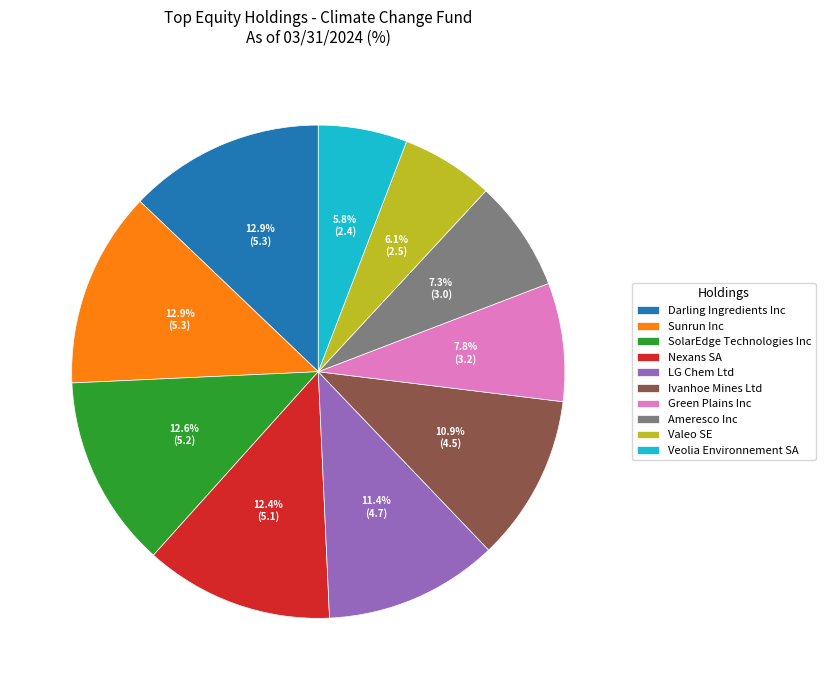

Between Valeo SE and LG Chem Ltd, which is larger?

LG Chem Ltd